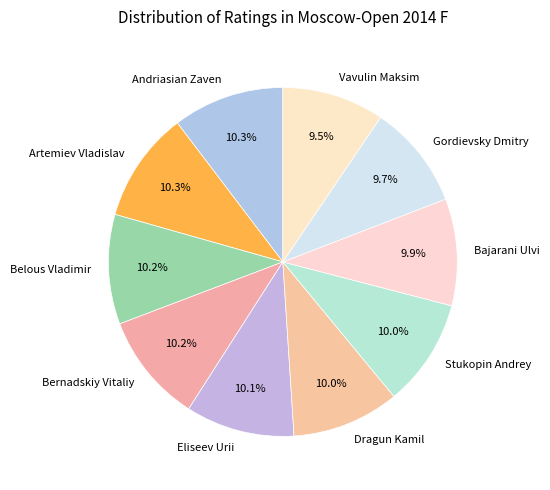

To the nearest percent, what percentage of the pie is Dragun Kamil?

10%